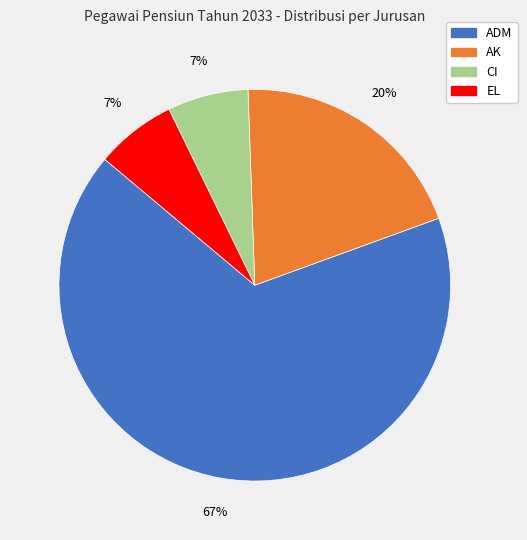

Is it true that ADM is 67% of the pie?

True